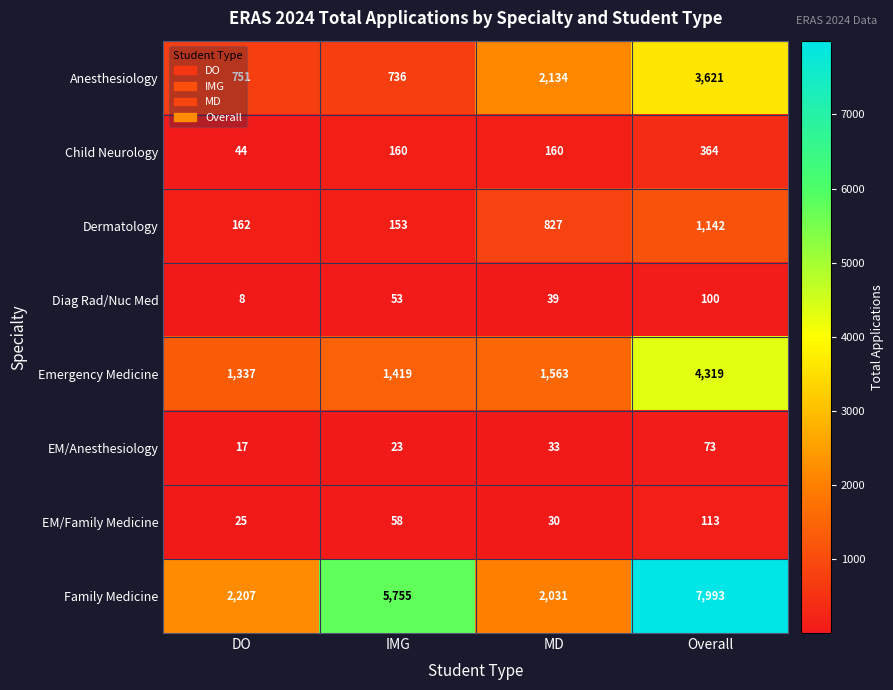

What is the difference between the Anesthesiology values at MD and DO?

1383